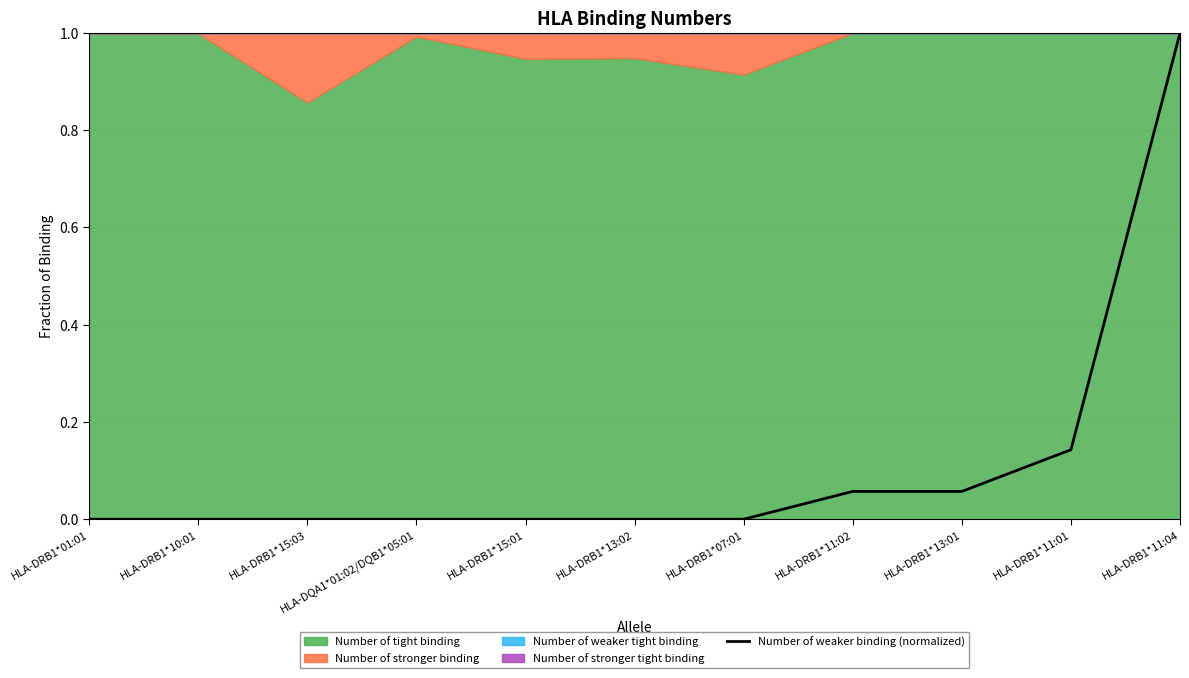

List the labels in order of value, largest first.

HLA-DRB1*11:04, HLA-DRB1*11:01, HLA-DRB1*11:02, HLA-DRB1*13:01, HLA-DRB1*01:01, HLA-DRB1*10:01, HLA-DRB1*15:03, HLA-DQA1*01:02/DQB1*05:01, HLA-DRB1*15:01, HLA-DRB1*13:02, HLA-DRB1*07:01